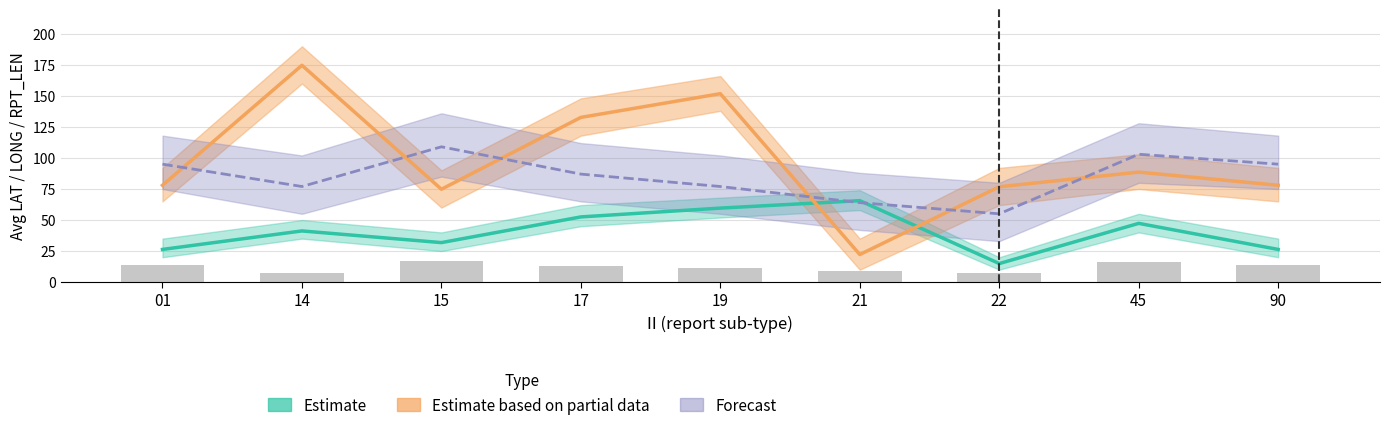

What is the difference between the maximum and minimum values in the Estimate based on partial data series?

152.5